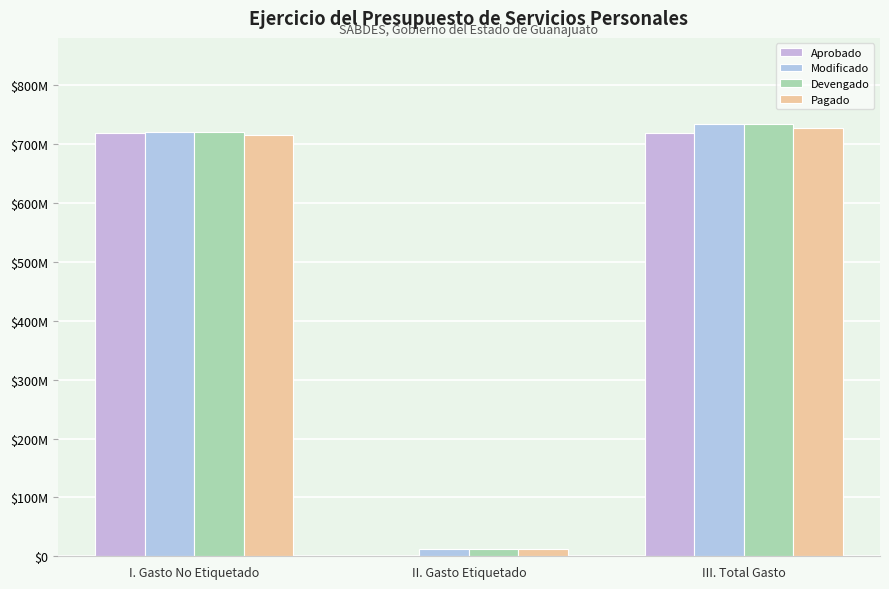

Are the bars grouped side by side (vs. stacked)?

Yes